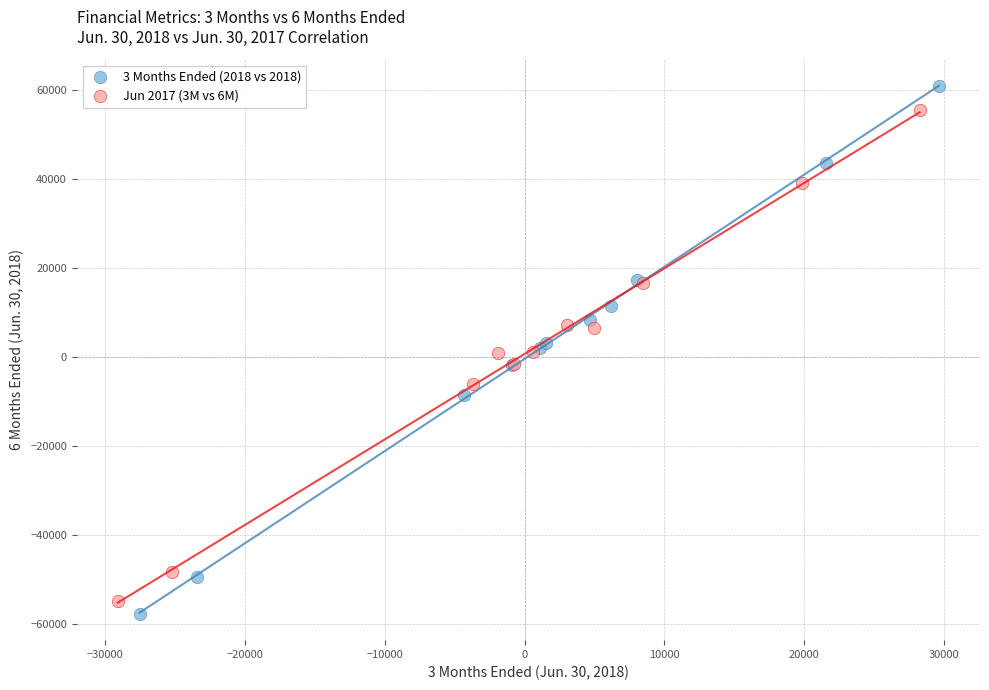

Which series contains the highest Y value?

3 Months Ended (2018 vs 2018)